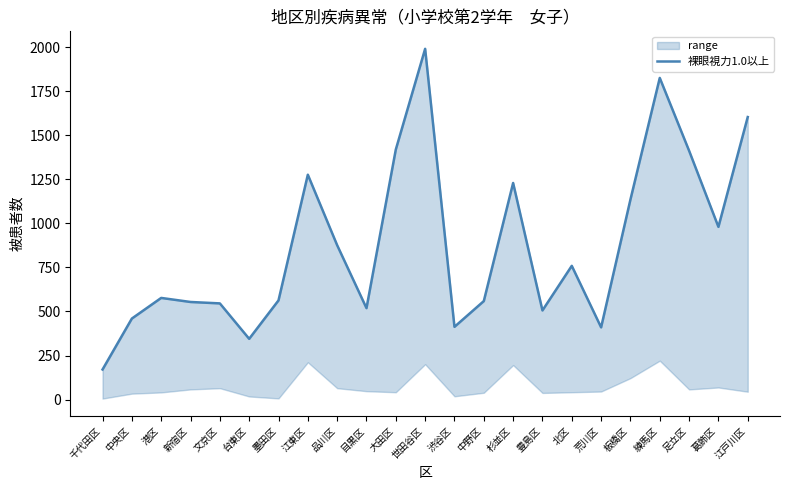

At which label is the value closest to 1080?

板橋区